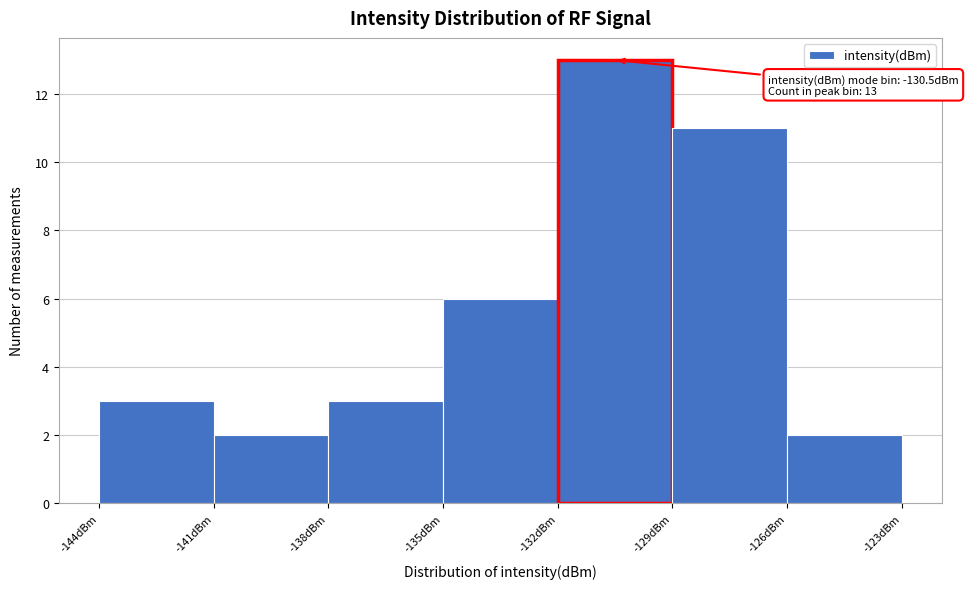

Over which range of the x-axis is the bar tallest?

-132 to -129